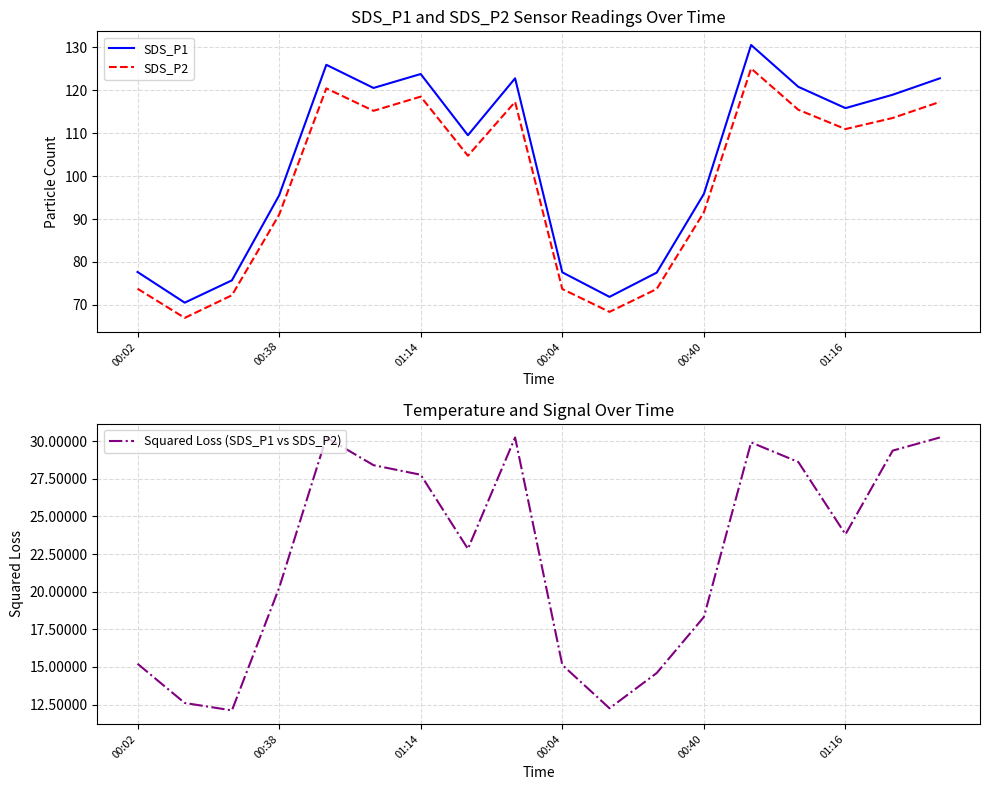

True or false: SDS_P1 and Squared Loss (SDS_P1 vs SDS_P2) intersect in this chart.

False